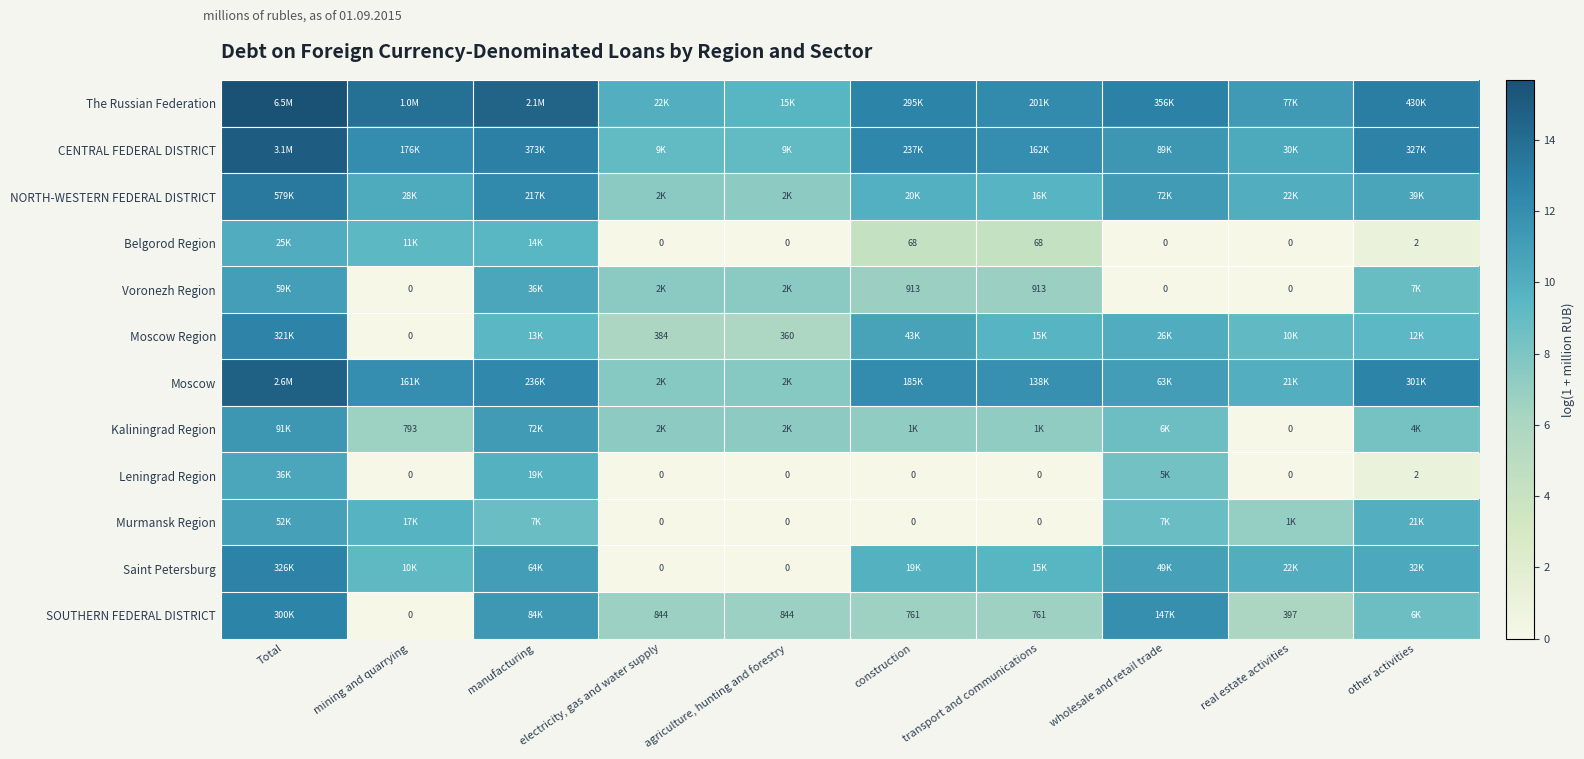

At which label does Kaliningrad Region reach its minimum?

real estate activities